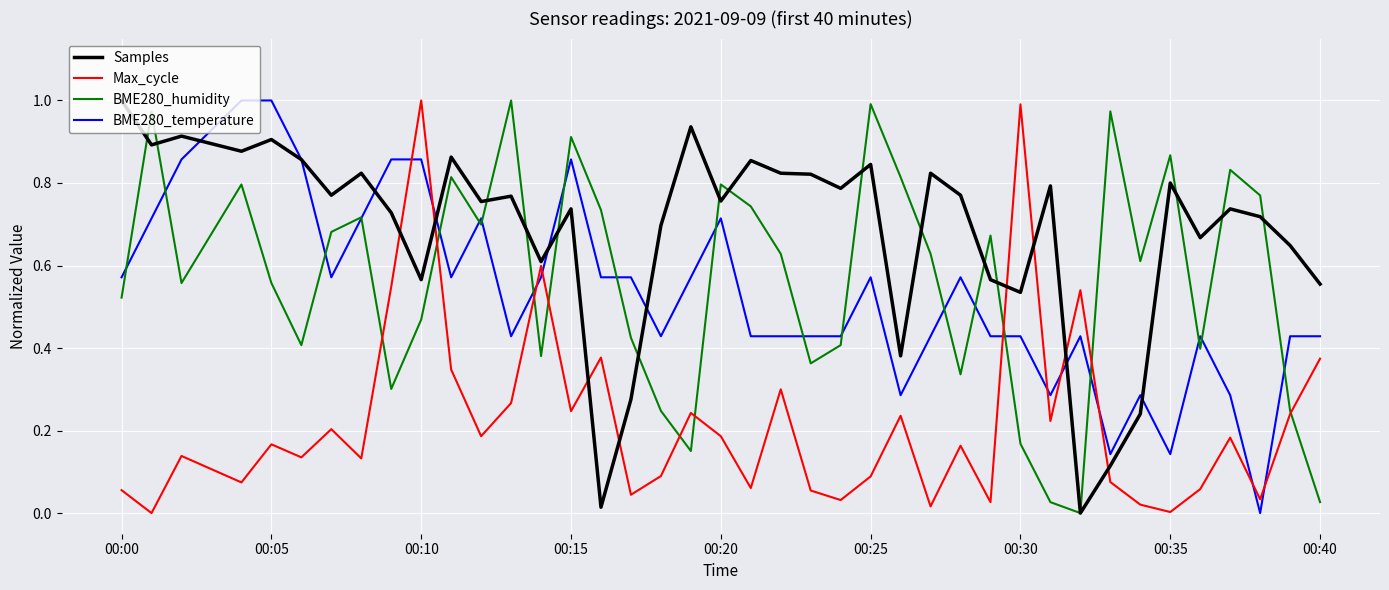

After their last crossing, which series has the higher values: BME280_temperature or Max_cycle?

BME280_temperature